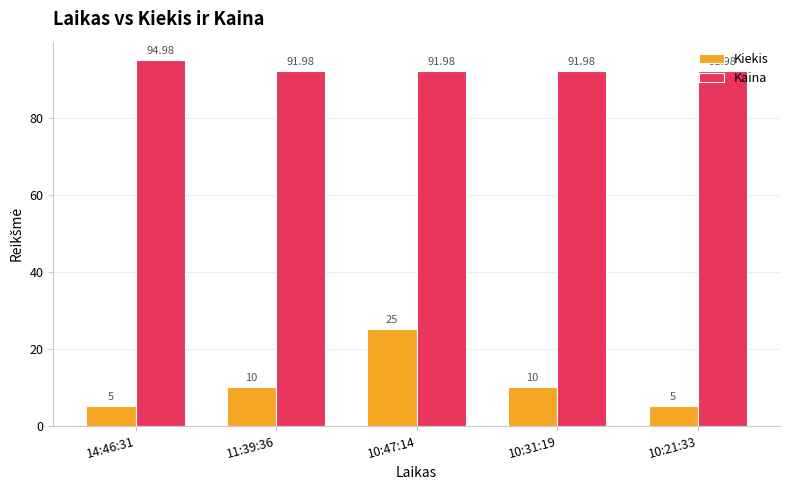

At which category is the sum across all series the highest?

10:47:14